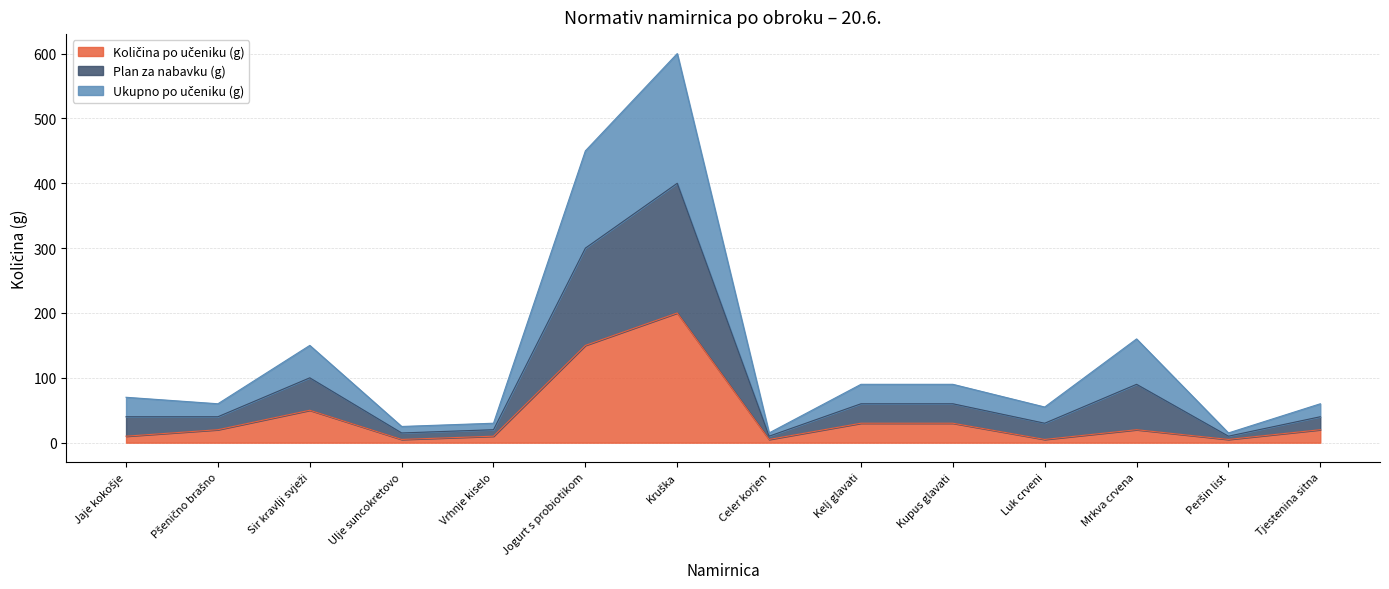

Does the chart have visible grid lines?

Yes